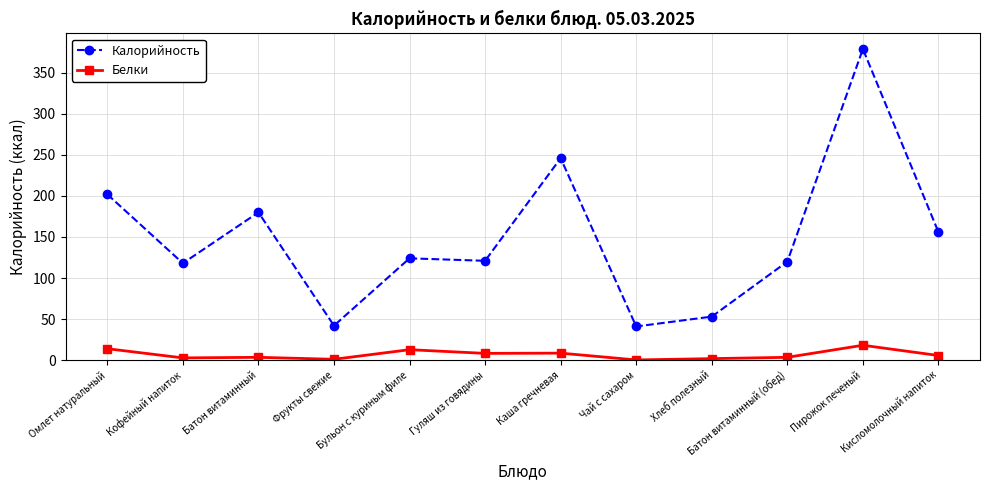

In Белки, how many points are lower than both neighbors (excluding endpoints)?

4